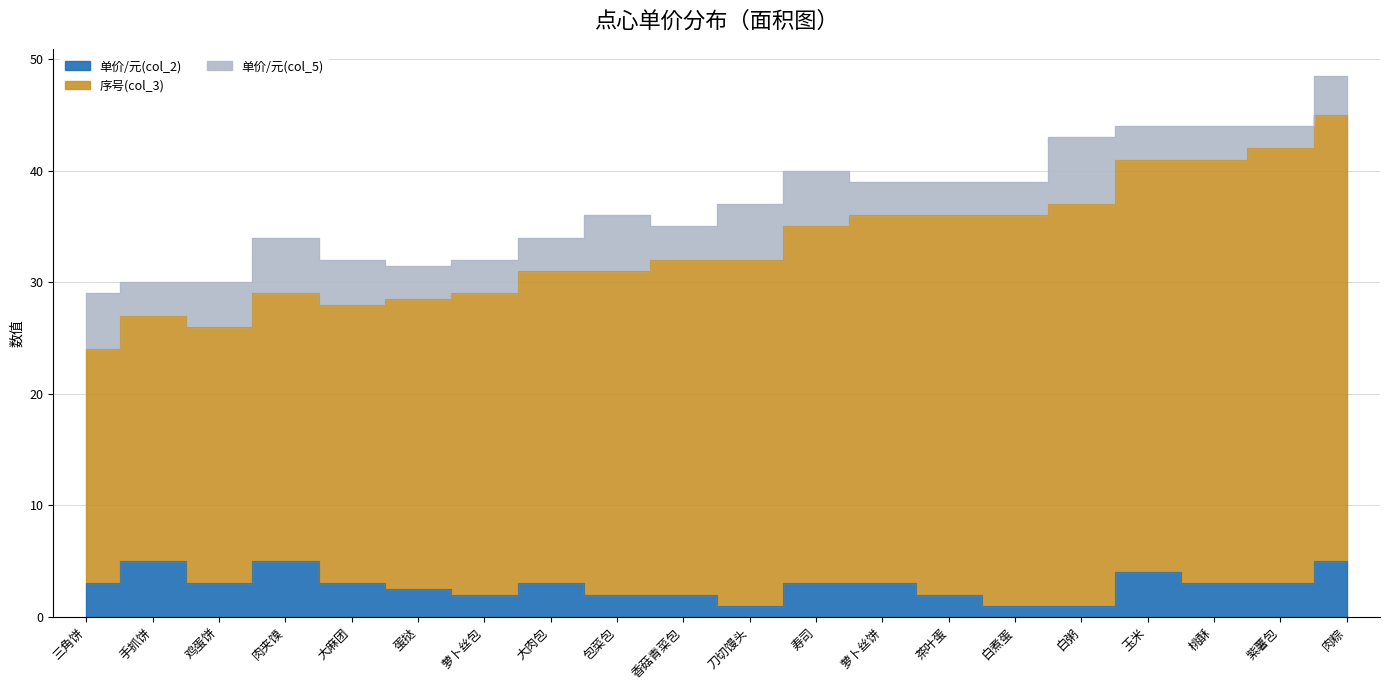

Where does the 单价/元(col_5) series first go above 3?

三角饼